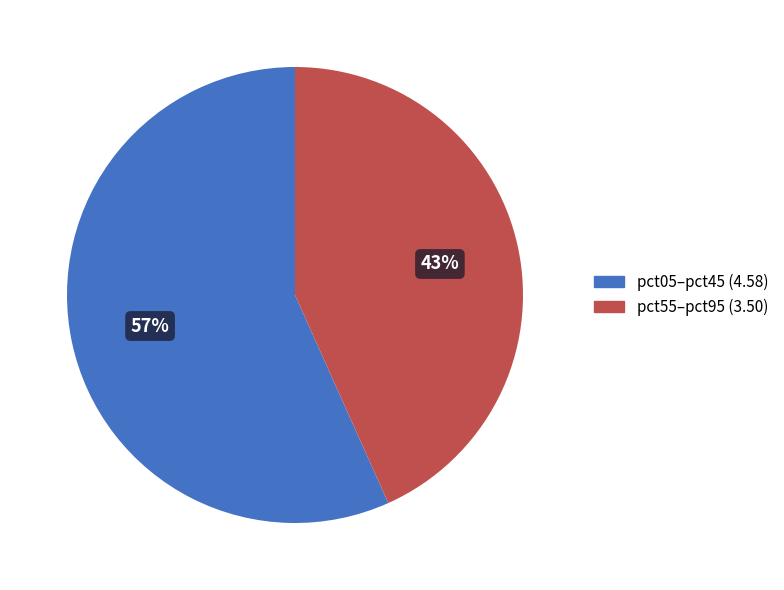

Is there any slice that represents more than half of the pie?

Yes